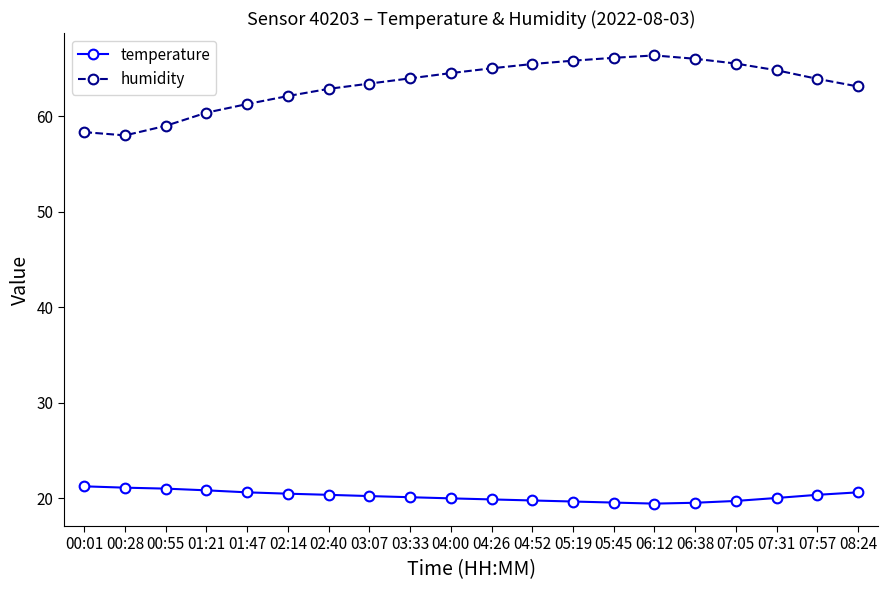

True or false: humidity and temperature cross at least once.

False